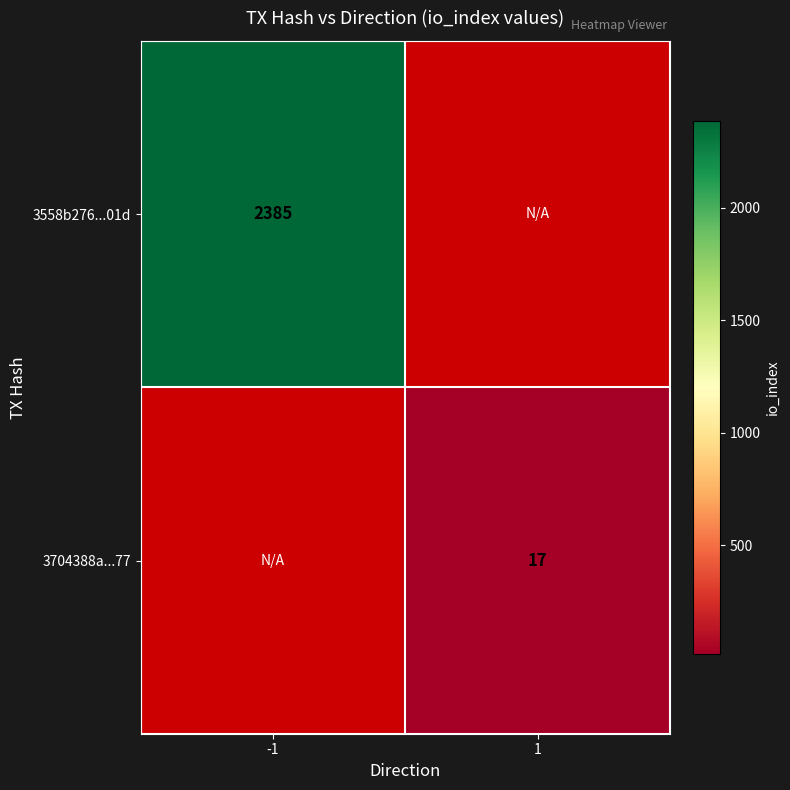

Is it true that 3558b276...01d equals 745 at -1?

False